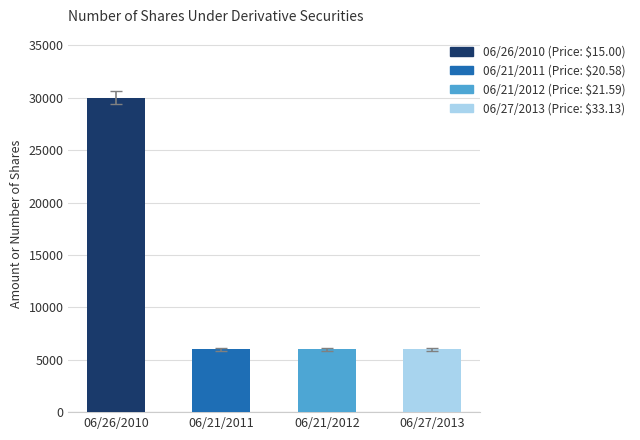

The value at 06/21/2011 is 8696. True or false?

False